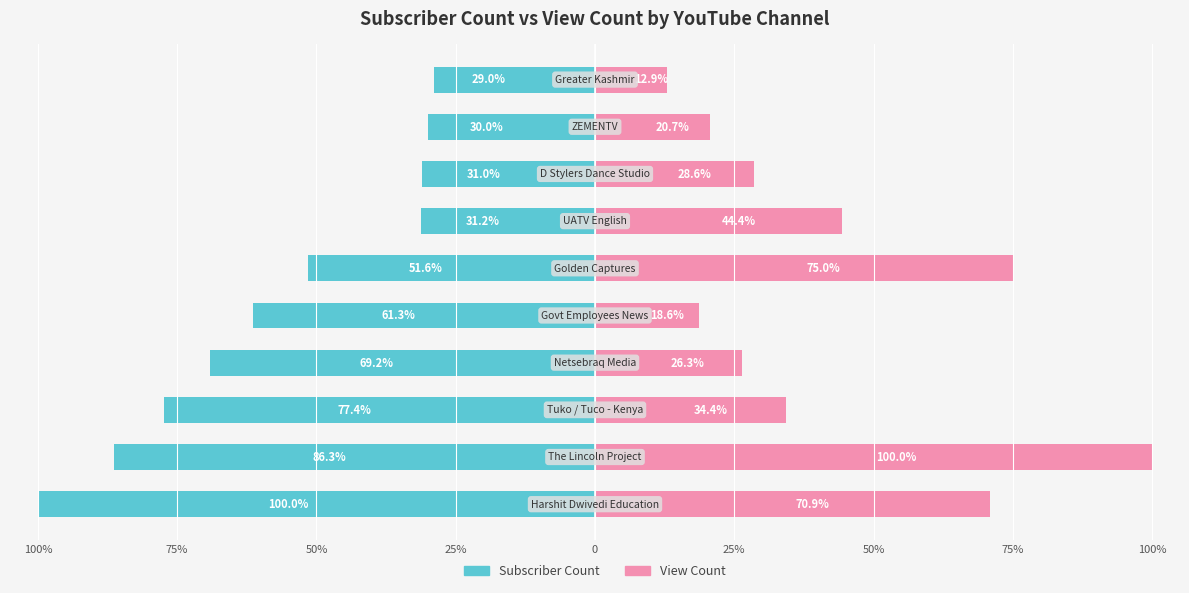

What is the total value across all series at 100%?

-29.1